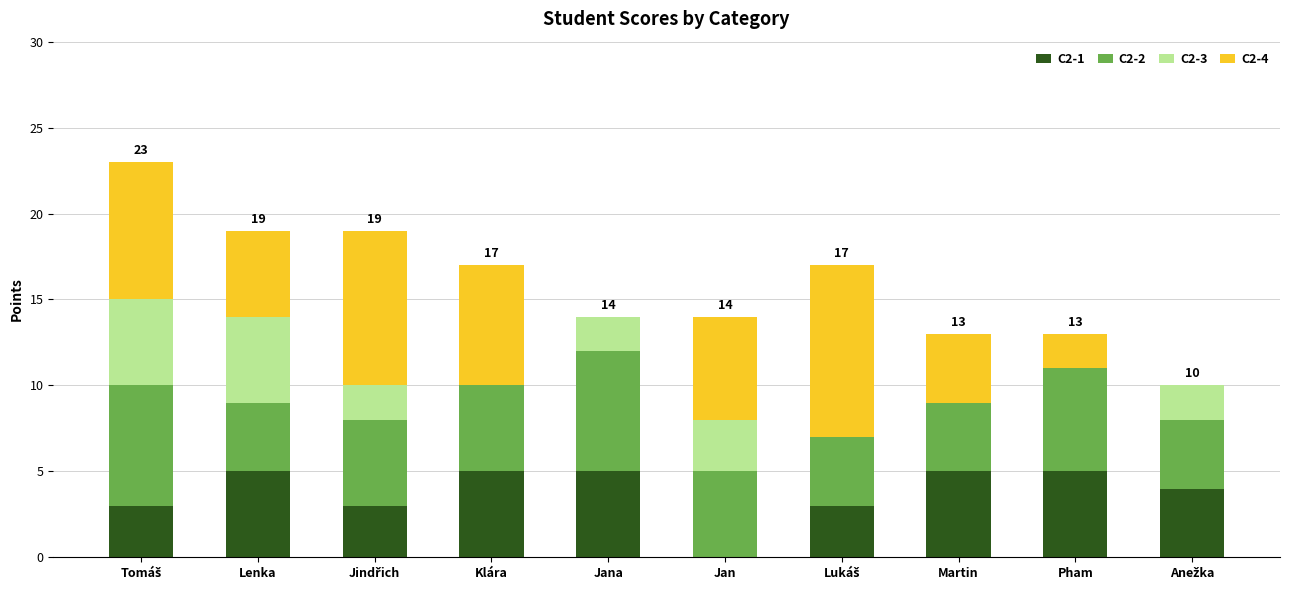

Is it true that C2-1 equals 2 at Klára?

False